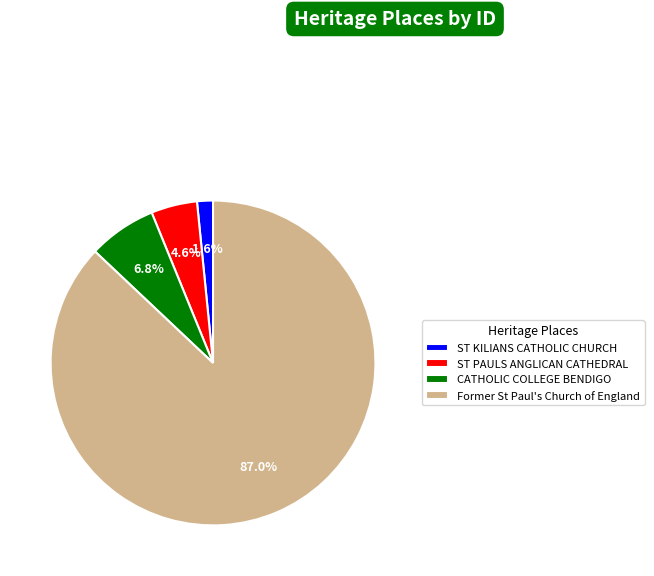

Rank the categories by value from highest to lowest.

Former St Paul's Church of England, CATHOLIC COLLEGE BENDIGO, ST PAULS ANGLICAN CATHEDRAL, ST KILIANS CATHOLIC CHURCH